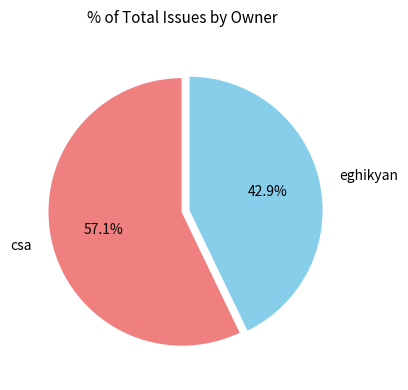

Is it true that csa is 51% of the pie?

False